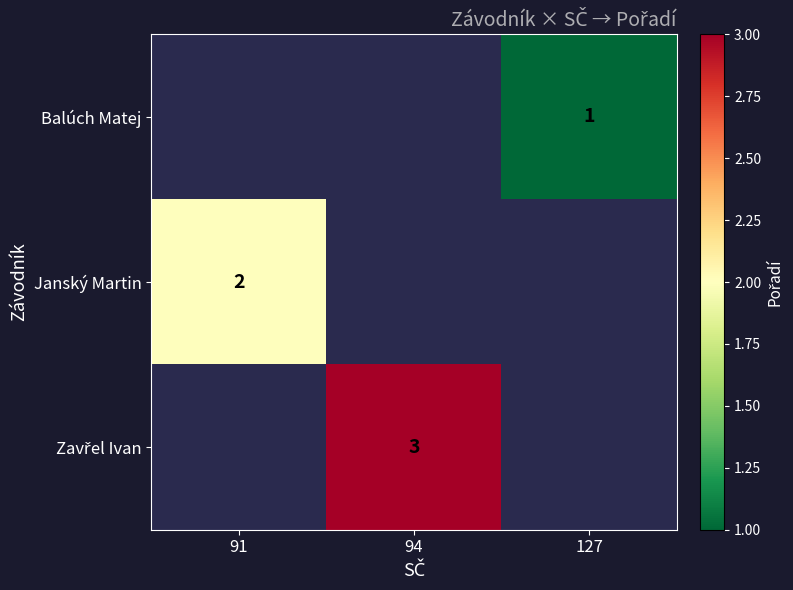

The Janský Martin series shows 2 at 91. True or false?

True